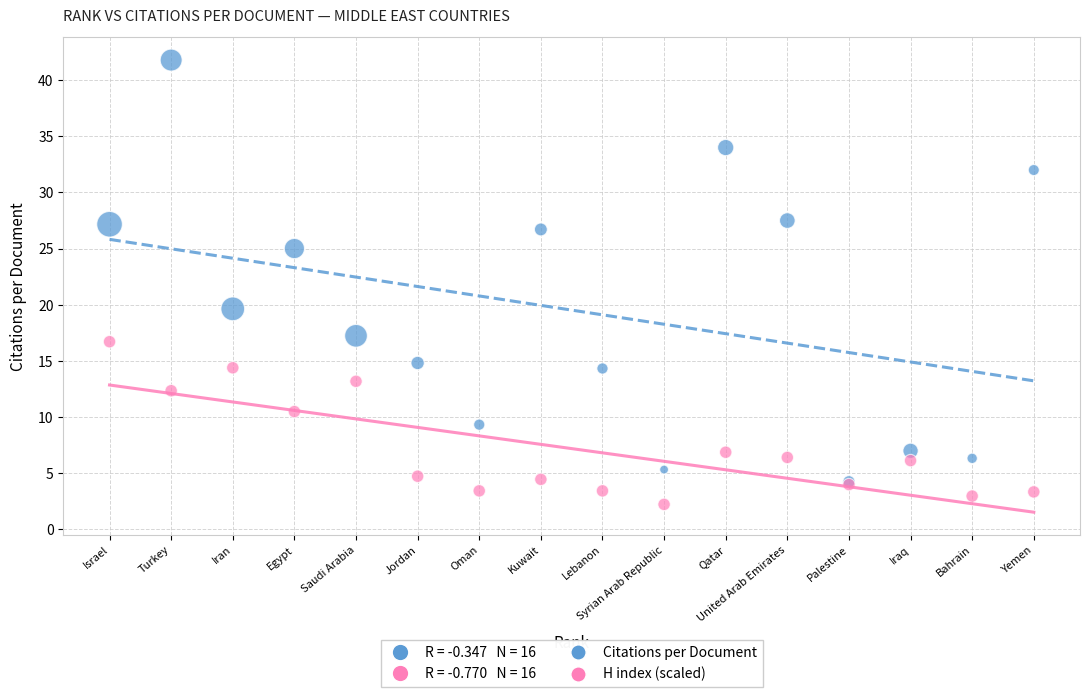

In the Citations per Document series, what Y value is closest to 23?

25.0